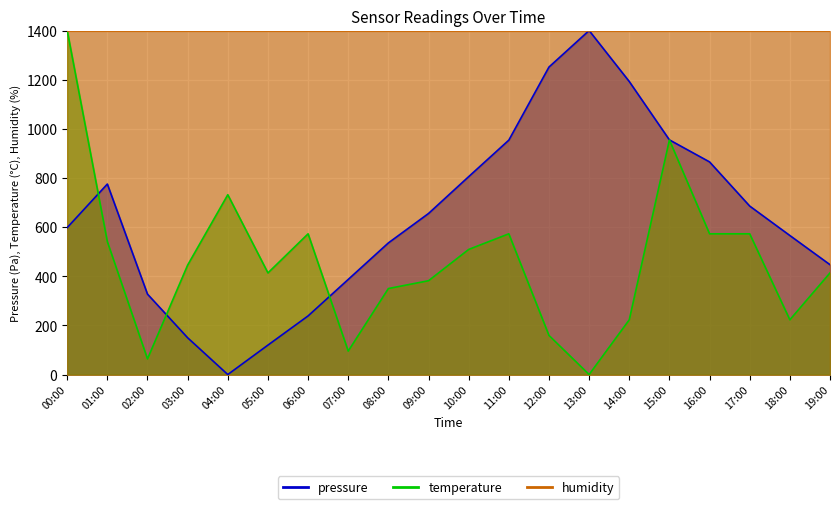

Reading left to right, what are all the values shown in this chart?

pressure_line: 00:00=598.0	01:00=775.3	02:00=327.2	03:00=149.6	04:00=0.0	05:00=119.8	06:00=238.6	07:00=387.1	08:00=535.7	09:00=655.5	10:00=805.4	11:00=954.0	12:00=1251.4	13:00=1400.0	14:00=1192.6	15:00=955.0	16:00=865.3	17:00=685.6	18:00=565.8	19:00=447.0
temperature_line: 00:00=1400.0	01:00=540.9	02:00=63.6	03:00=445.5	04:00=731.8	05:00=413.6	06:00=572.7	07:00=95.5	08:00=350.0	09:00=381.8	10:00=509.1	11:00=572.7	12:00=159.1	13:00=0.0	14:00=222.7	15:00=954.5	16:00=572.7	17:00=572.7	18:00=222.7	19:00=413.6
humidity_line: 00:00=1400.0	01:00=1400.0	02:00=1400.0	03:00=1400.0	04:00=1400.0	05:00=1400.0	06:00=1400.0	07:00=1400.0	08:00=1400.0	09:00=1400.0	10:00=1400.0	11:00=1400.0	12:00=1400.0	13:00=1400.0	14:00=1400.0	15:00=1400.0	16:00=1400.0	17:00=1400.0	18:00=1400.0	19:00=1400.0